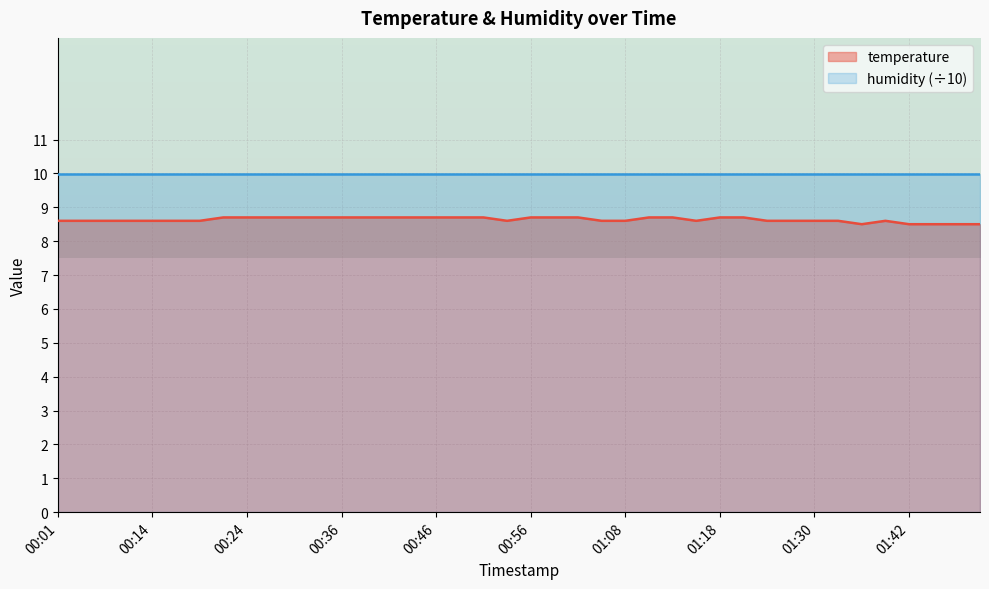

Rank the series by their maximum value, from lowest to highest.

temperature, humidity (÷10)